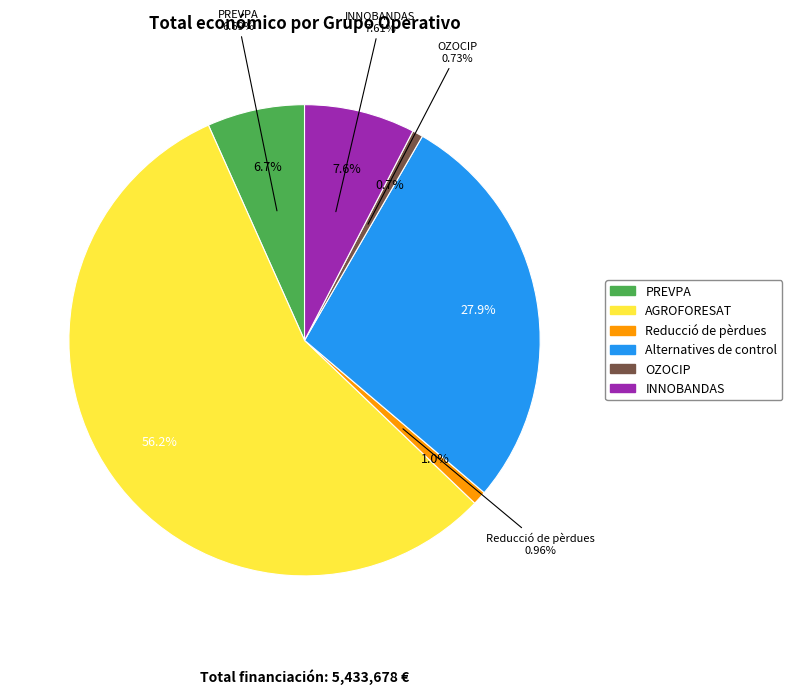

What is the largest slice in the pie chart?

AGROFORESAT